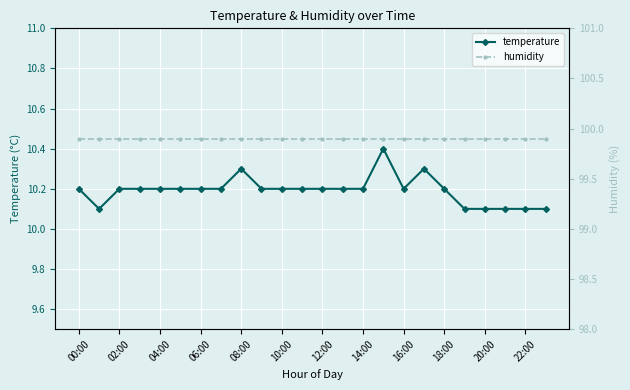

What is the difference between the maximum and minimum values in the temperature series?

0.3